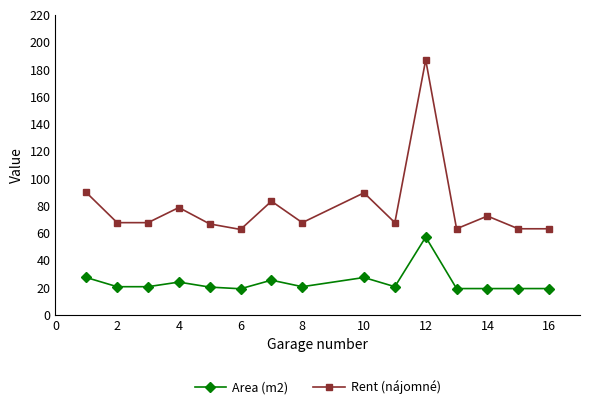

Which series has the widest spread of values?

Rent (nájomné)